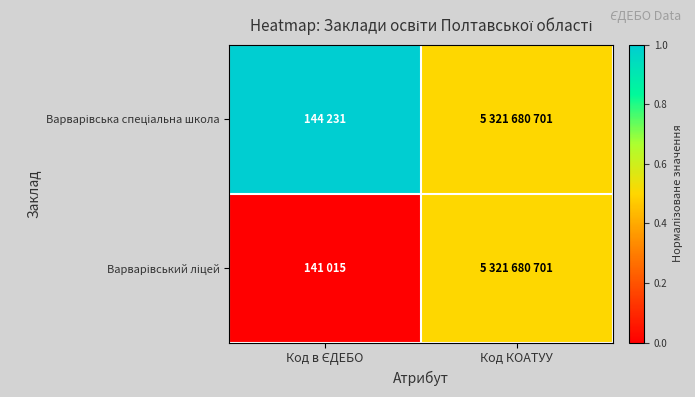

Which category has the highest value across all series?

Код в ЄДЕБО